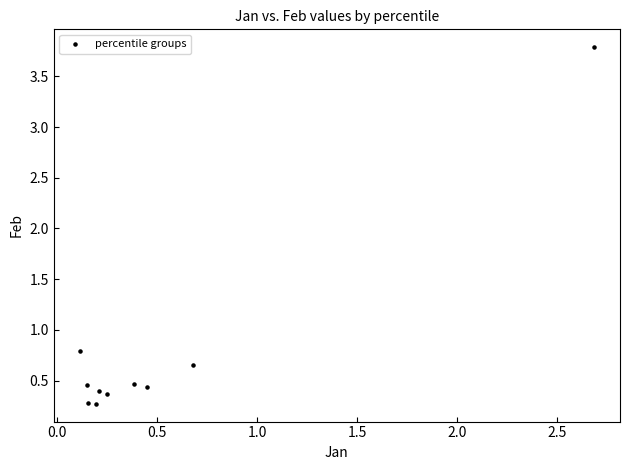

What Y value in the scatter plot is closest to 2?

0.8